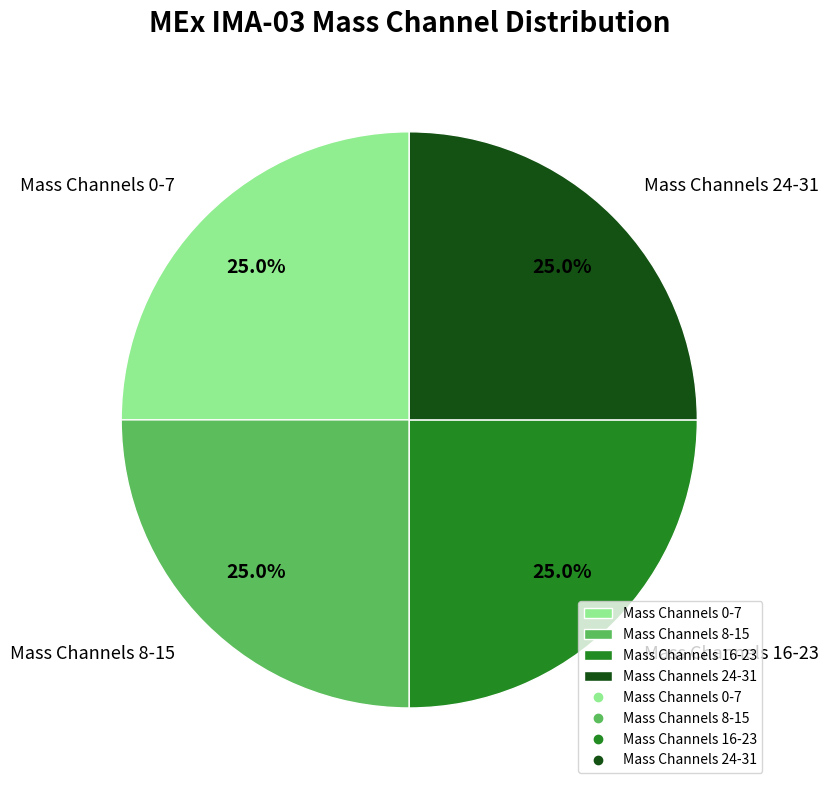

How many slices are in this pie chart?

4